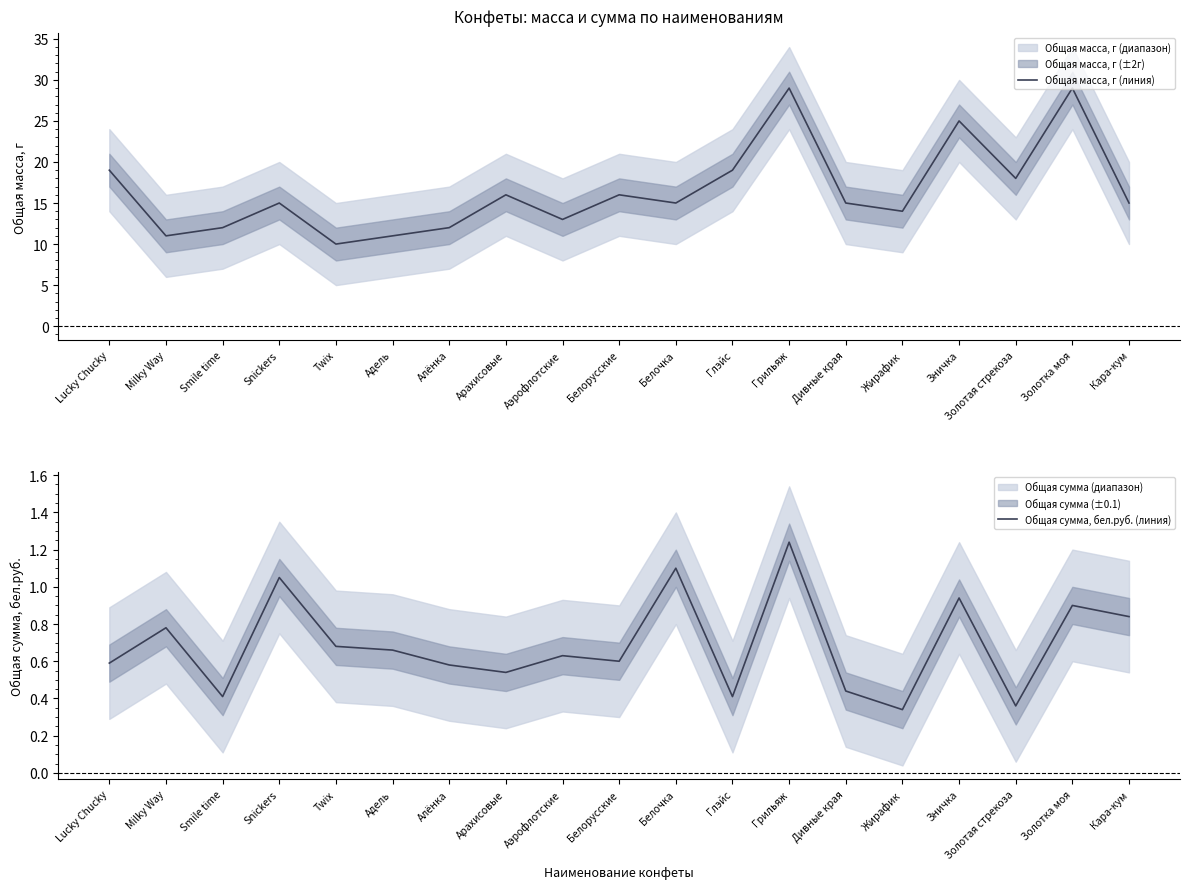

What is the difference between the maximum and minimum values in the Общая масса, г (линия) series?

19